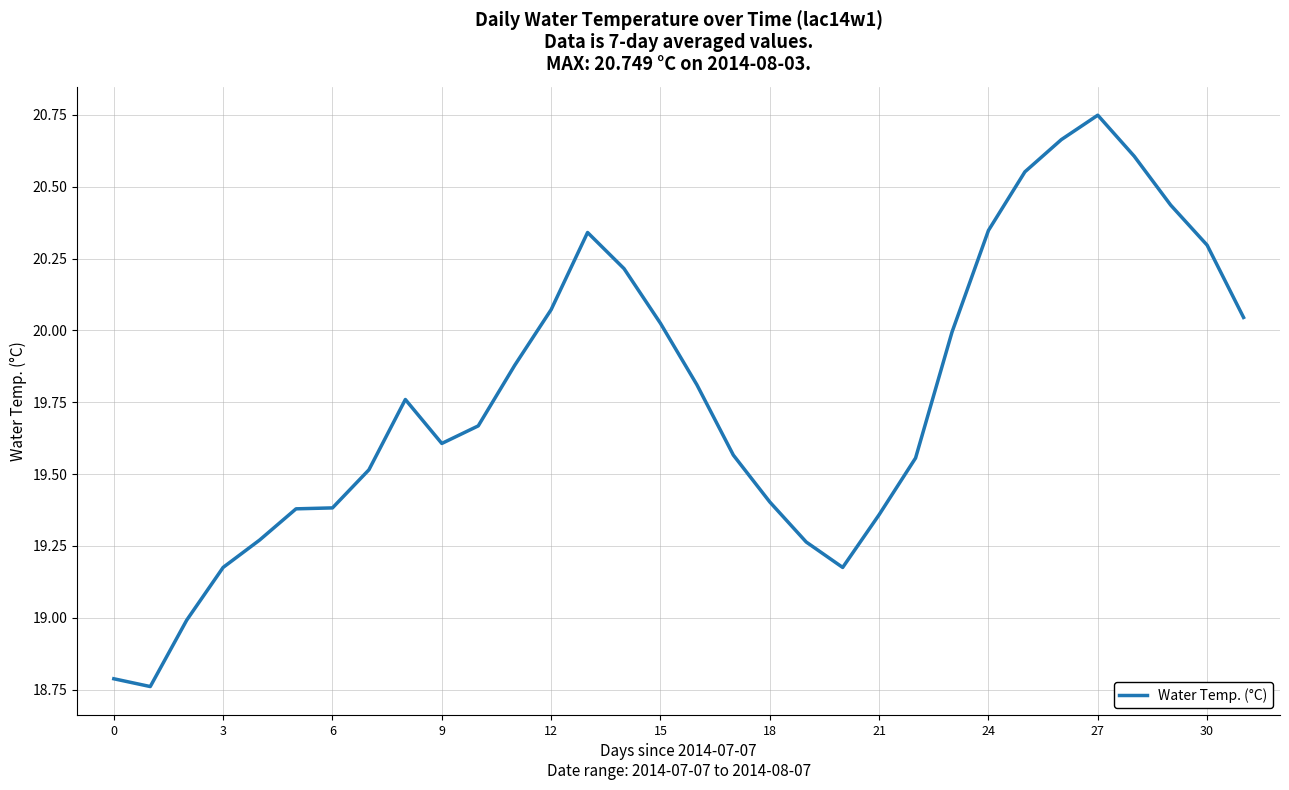

What is the difference between the maximum and minimum values?

2.0